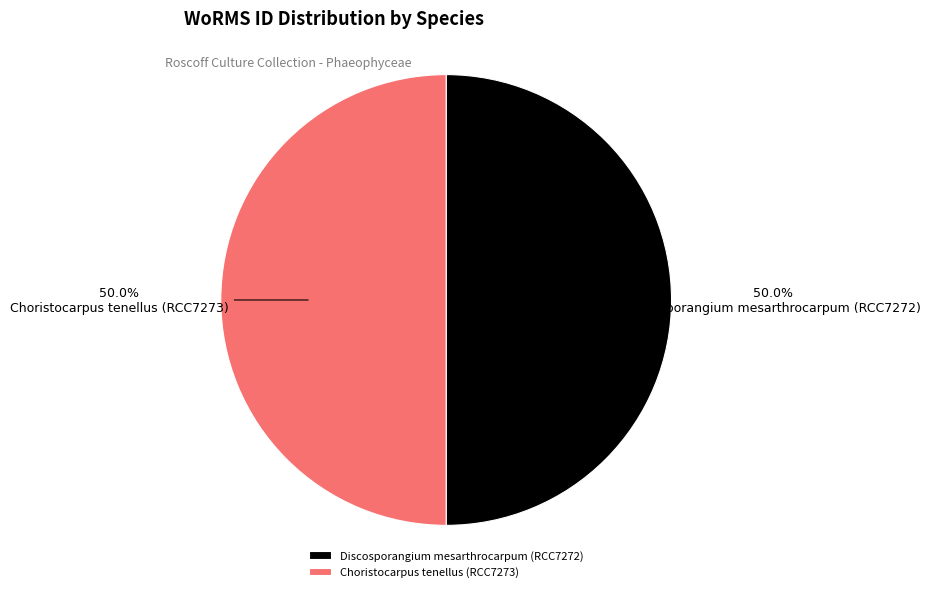

Approximately how many times larger is the value at Choristocarpus tenellus (RCC7273) compared to Discosporangium mesarthrocarpum (RCC7272)?

1.0